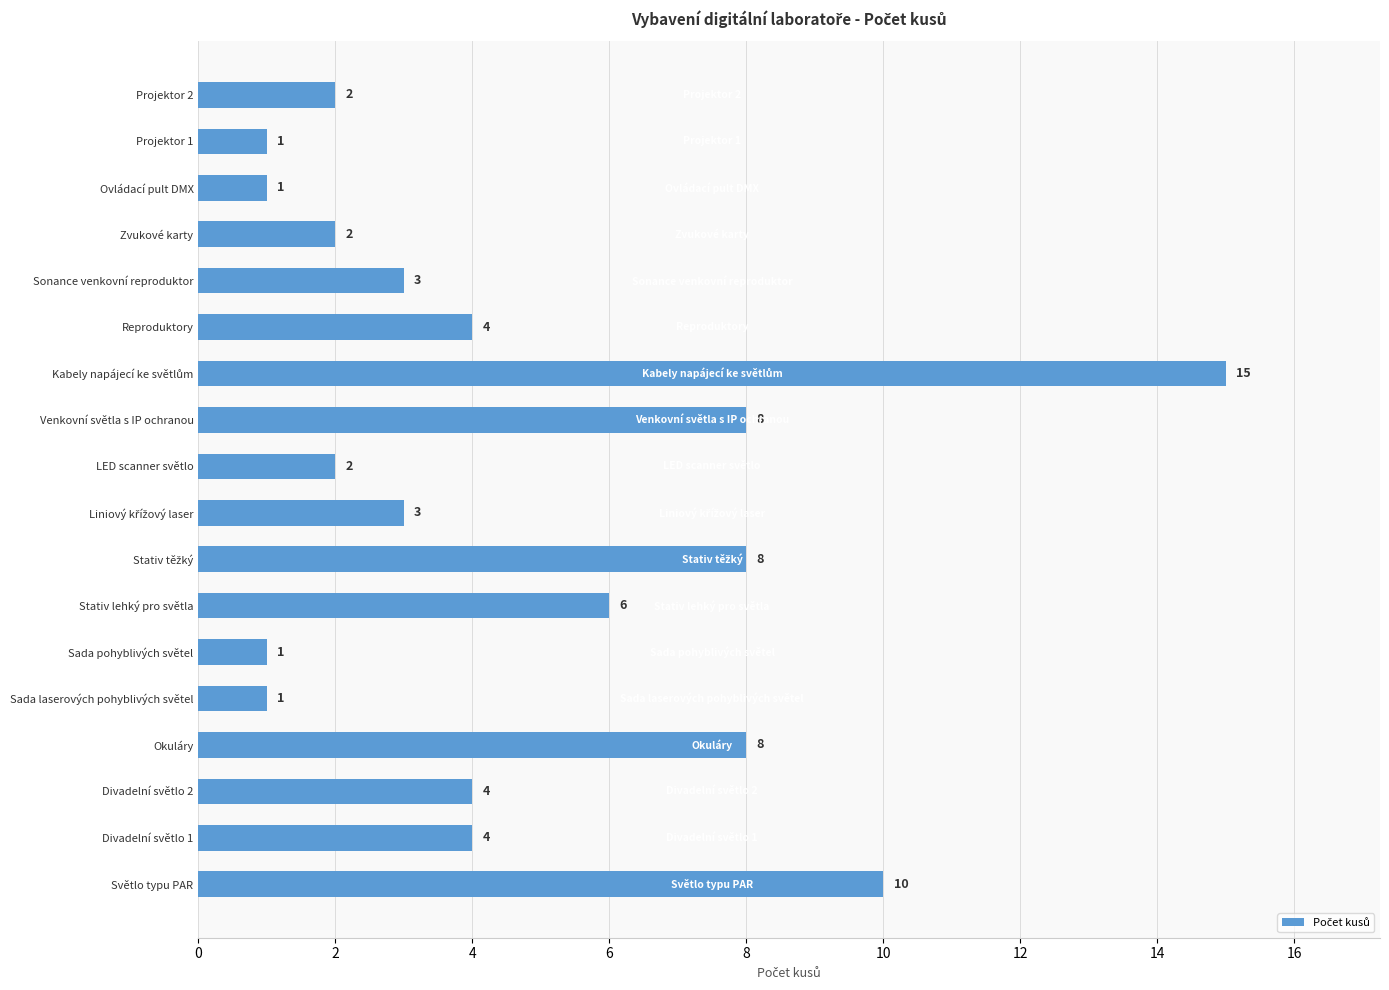

What is the approximate value at Venkovní světla s IP ochranou, to the nearest 10?

10